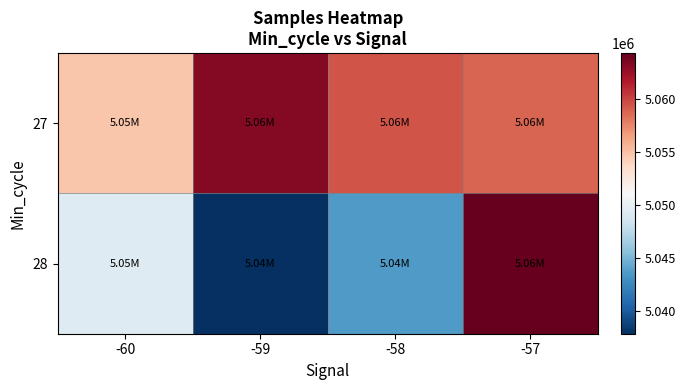

At which category does the chart reach its minimum across all series?

-59